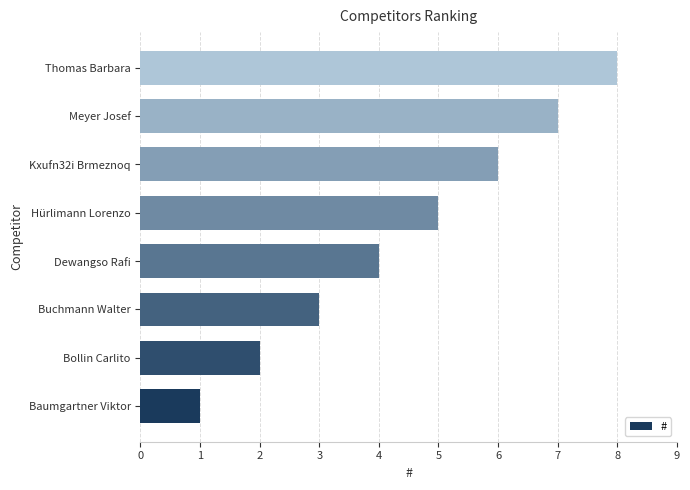

The chart shows a value of 3 at Bollin Carlito. True or false?

False